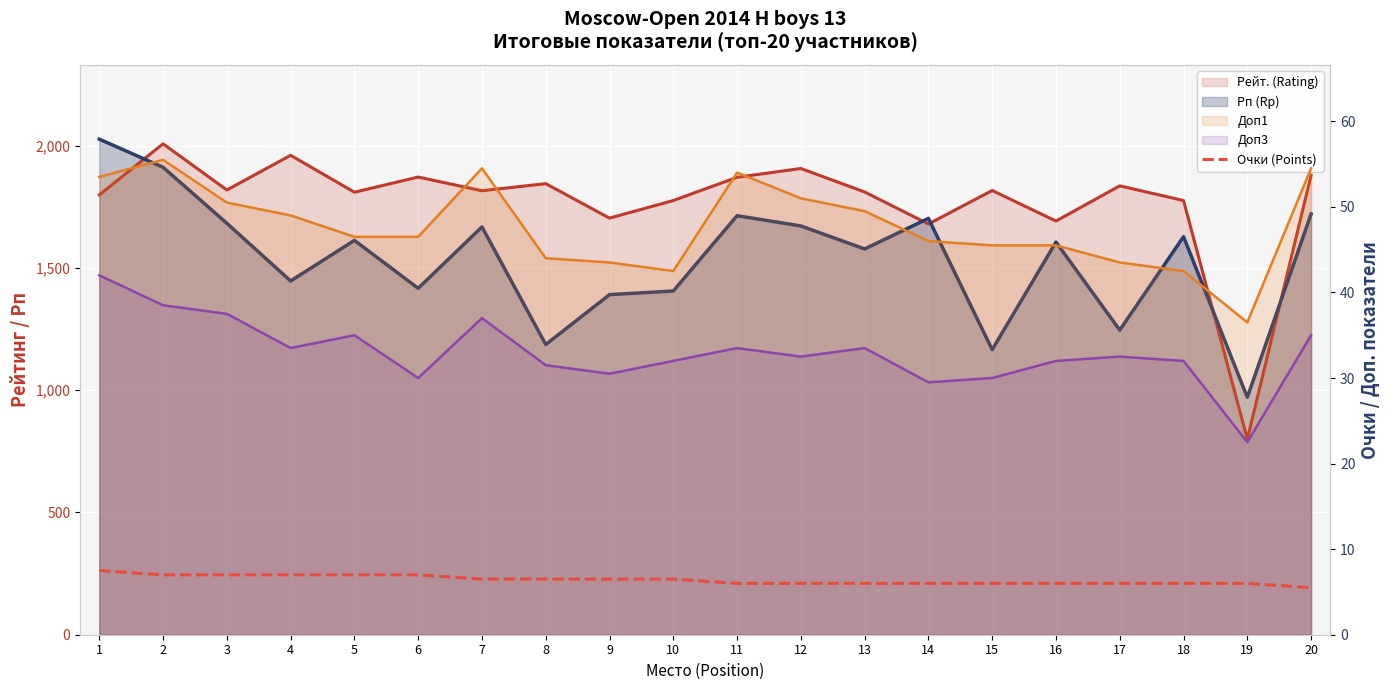

What is the sum of all values?

128.0